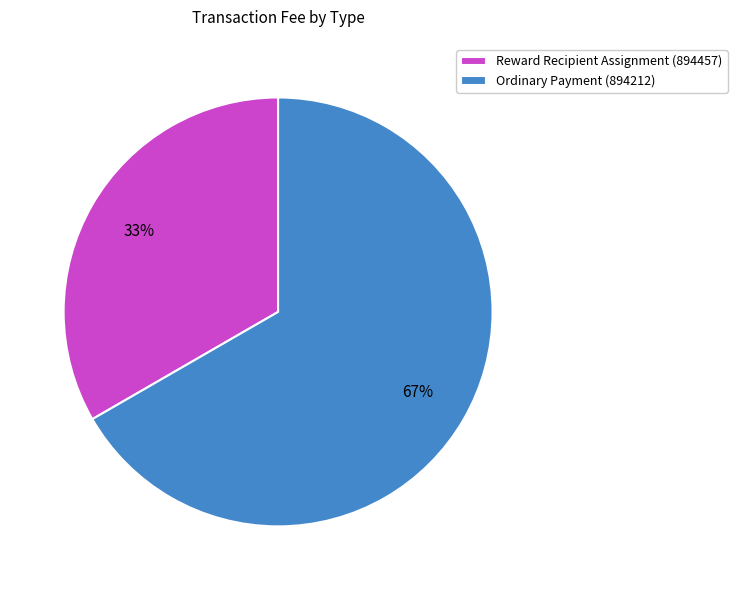

What is the largest slice in the pie chart?

Ordinary Payment (894212)